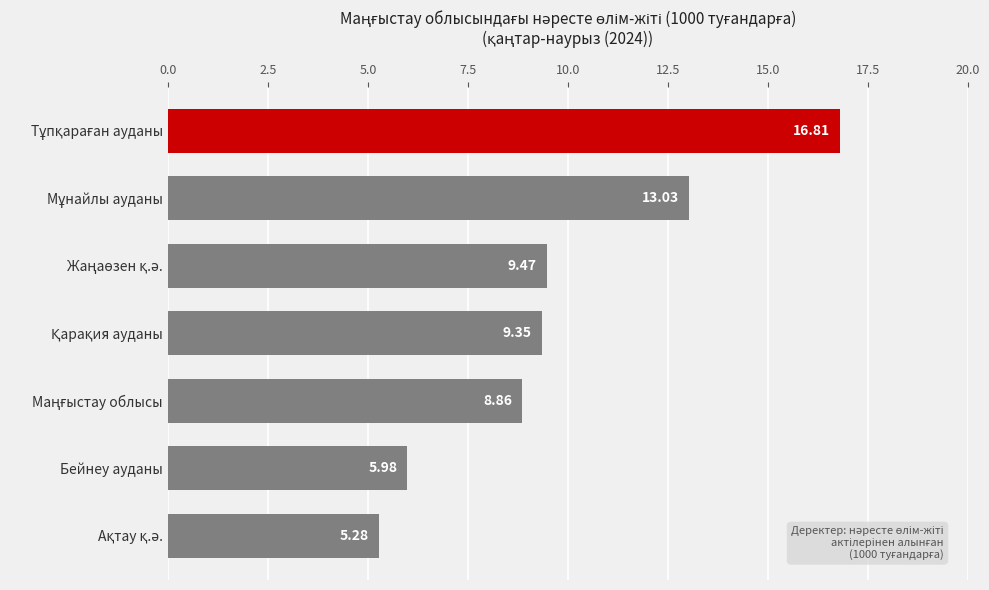

What is the difference between the maximum and minimum values?

11.5